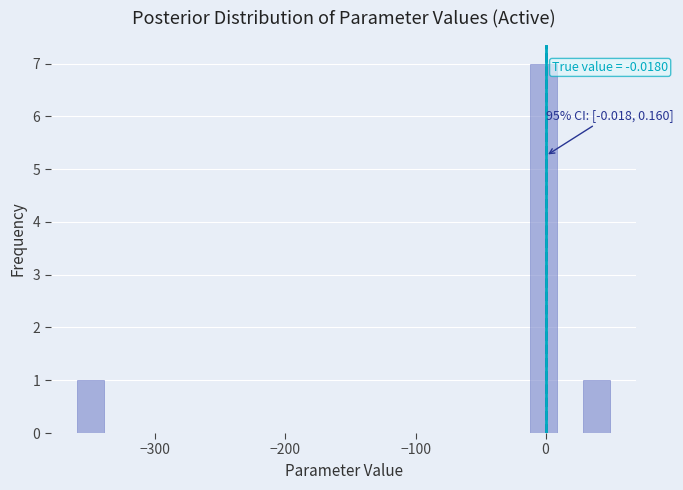

Around what value on the x-axis is the tallest bar? Give the approximate position of its centre, as read against the axis.

0